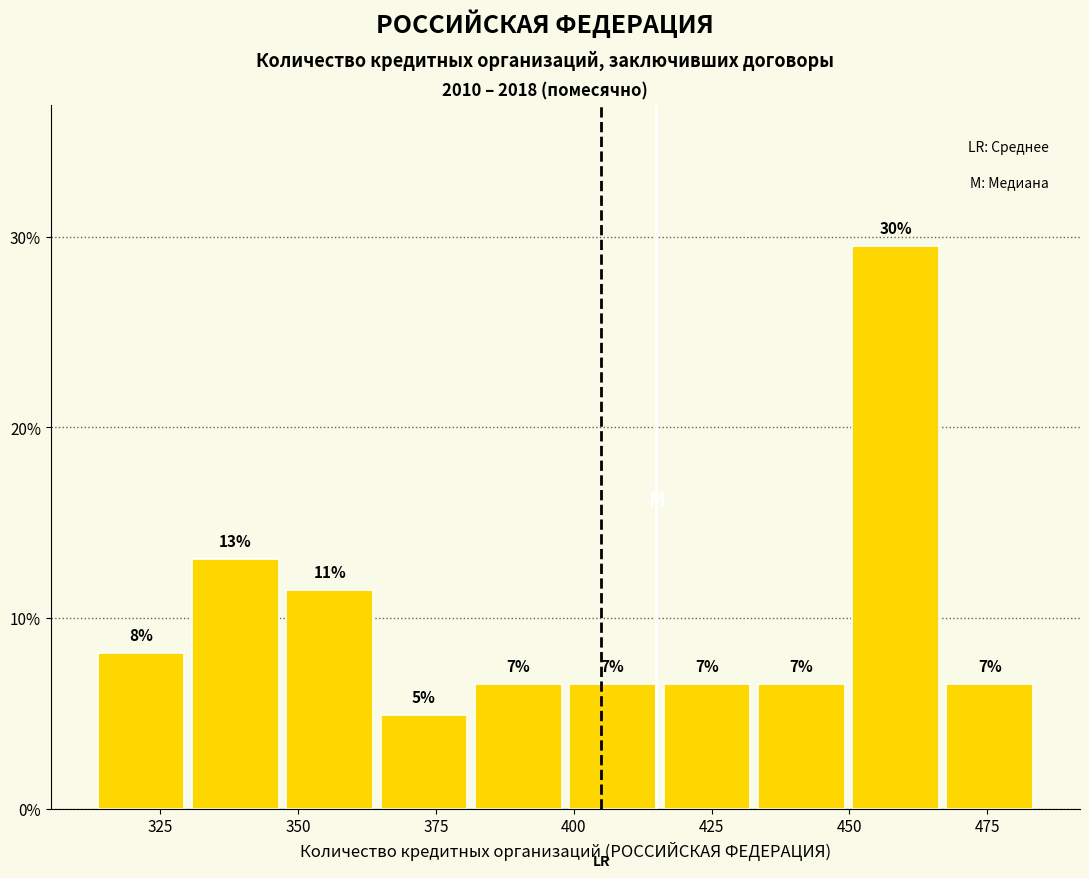

Read against the x-axis, roughly where is the centre of the tallest bar?

460